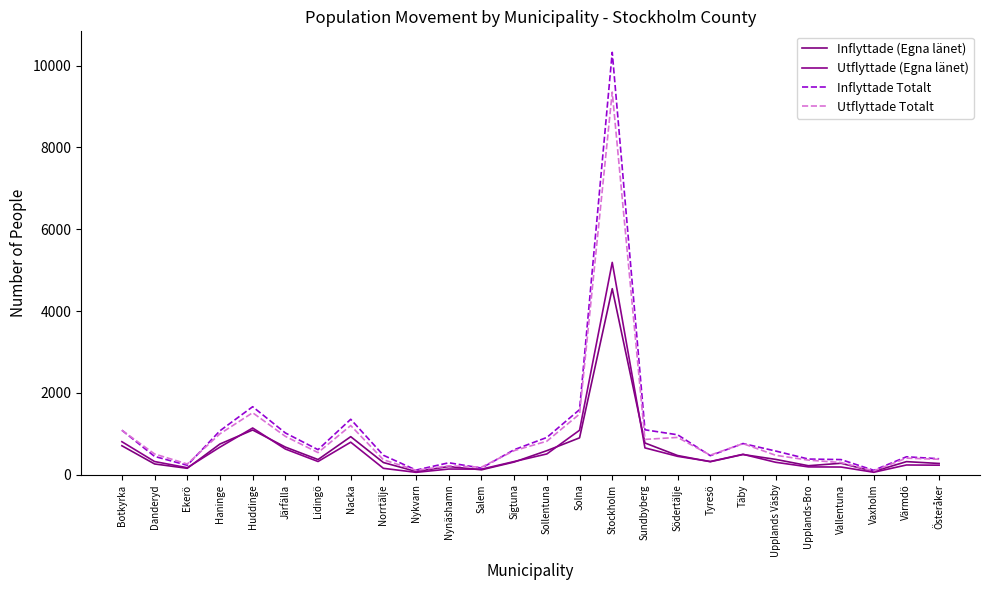

What is the total value across all series at Nykvarn?

358